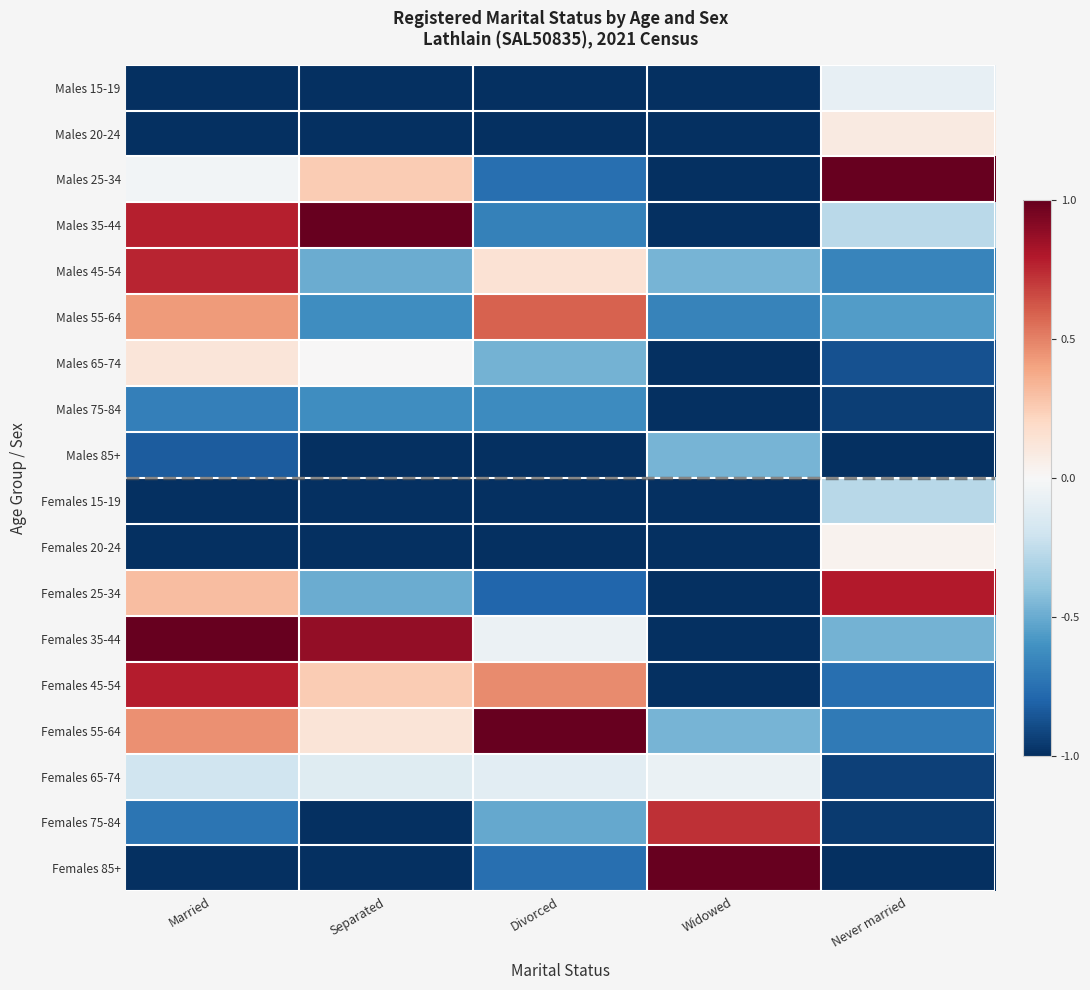

What is the total value across all series at Divorced?

-7.6